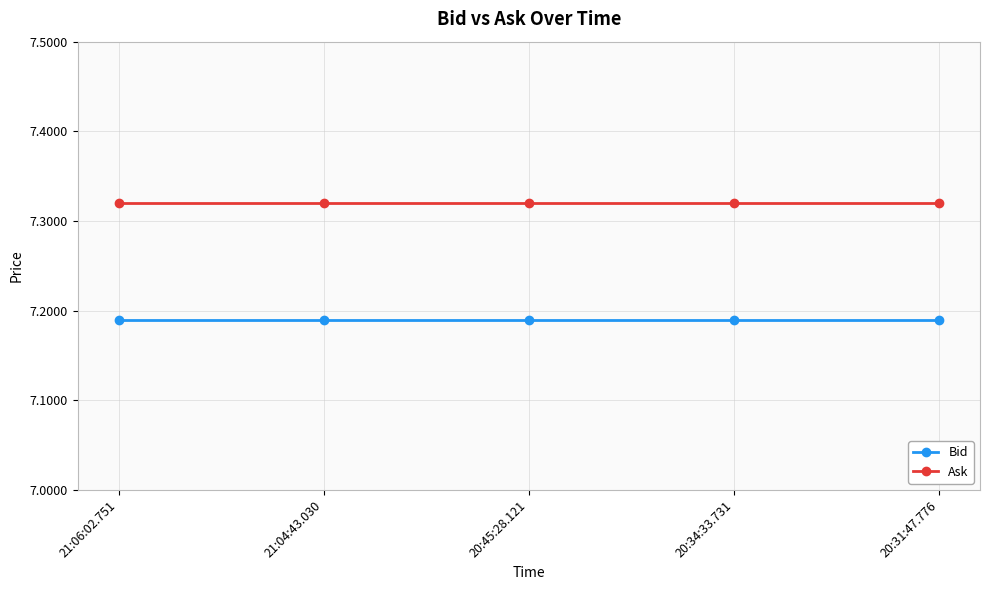

What is the label of the 3rd point from the left?

20:45:28.121